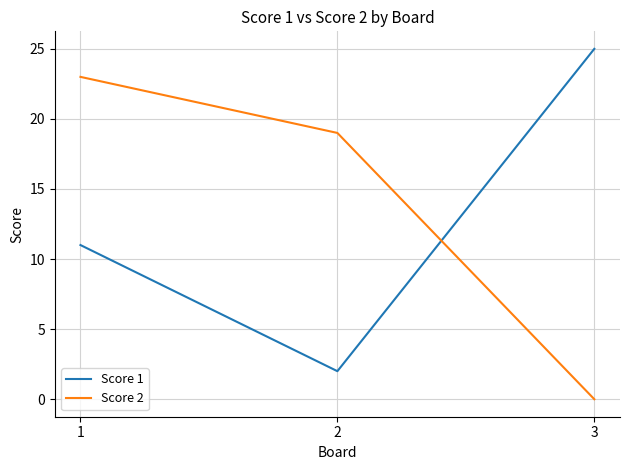

Reading left to right, transcribe all the data shown in this chart.

Score 1: 1=11	2=2	3=25
Score 2: 1=23	2=19	3=0